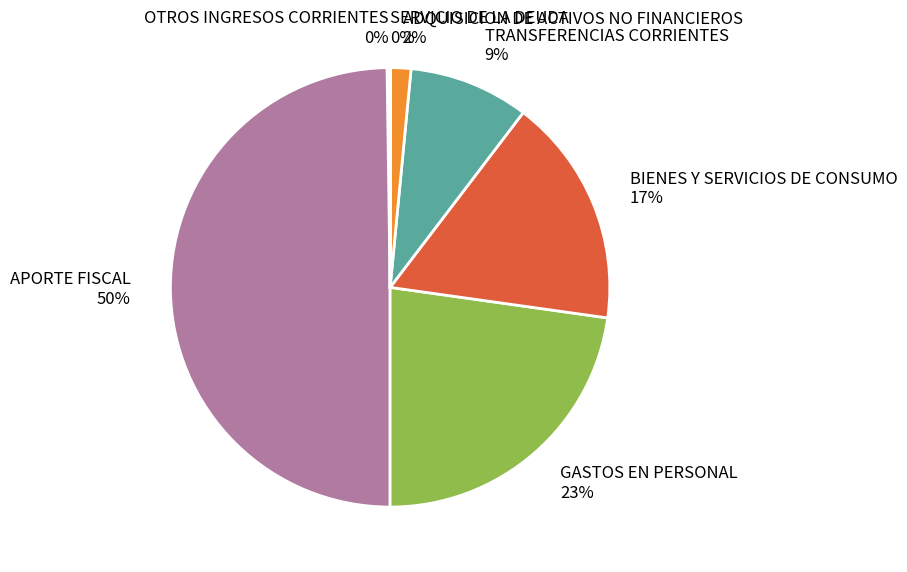

What percentage is the GASTOS EN PERSONAL slice, to the nearest percent?

23%